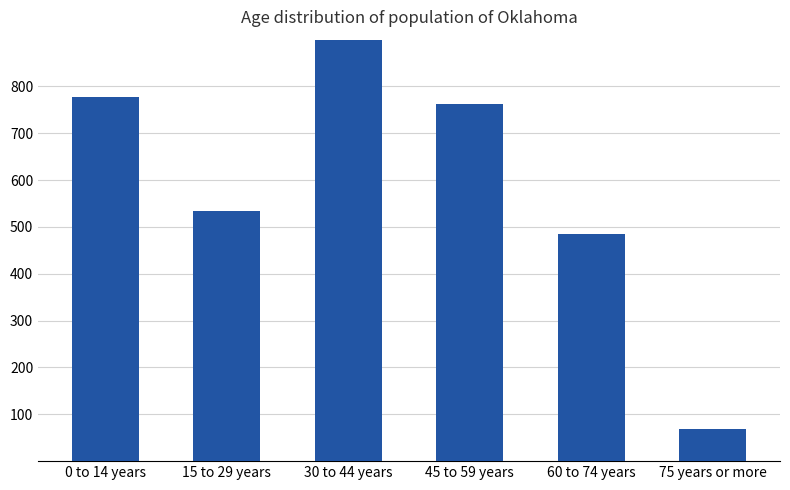

Reading left to right, extract all data points from this chart.

777126	533726	967692	761580	484980	68668